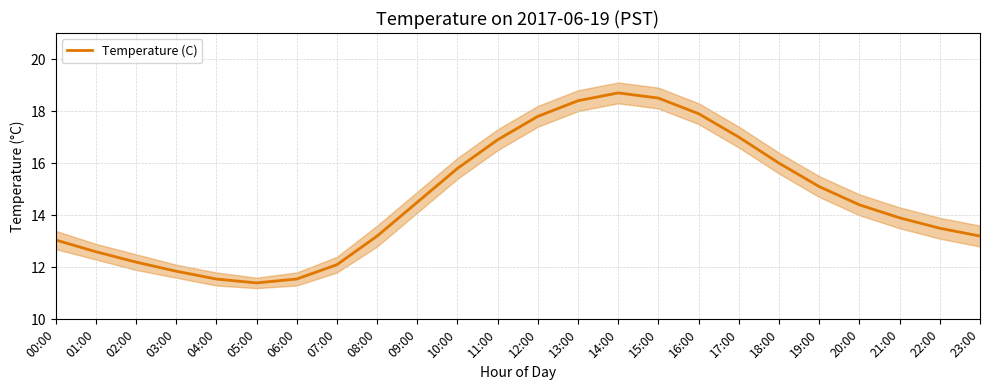

Between 17:00 and 01:00, which is larger?

17:00